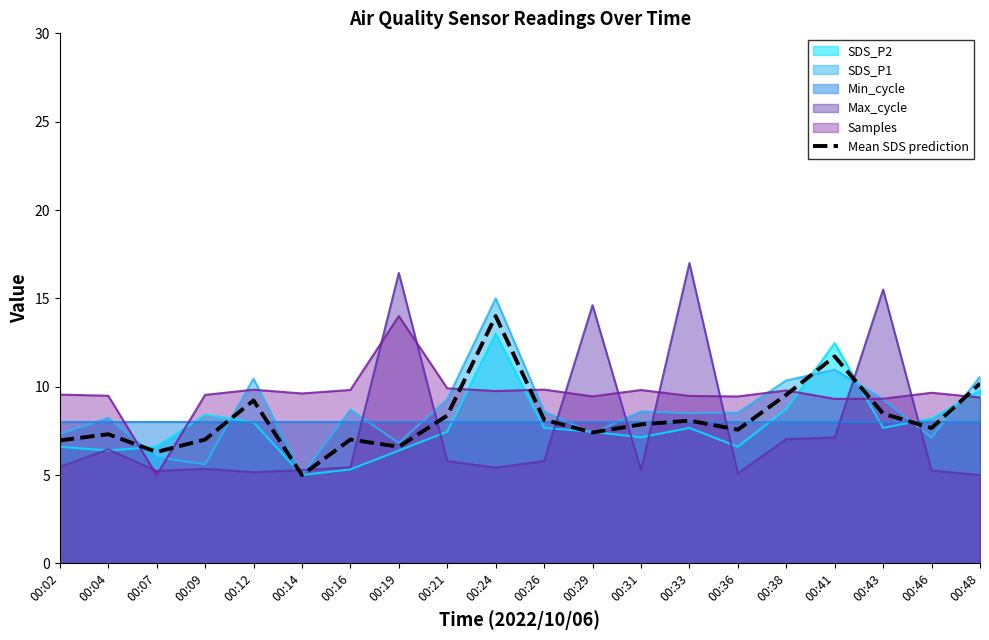

What is the change in value from 00:29 to 00:33?

+0.7